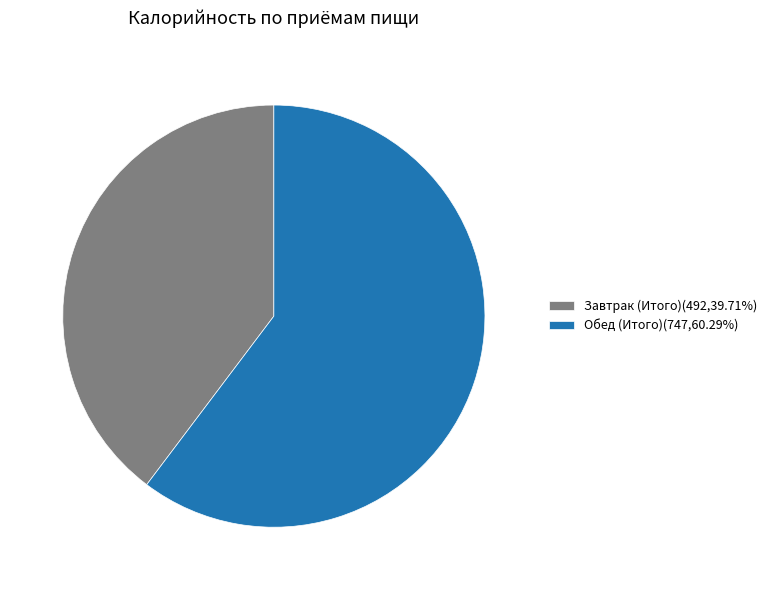

Combined, do Обед (Итого) and Завтрак (Итого) account for over 50%?

Yes